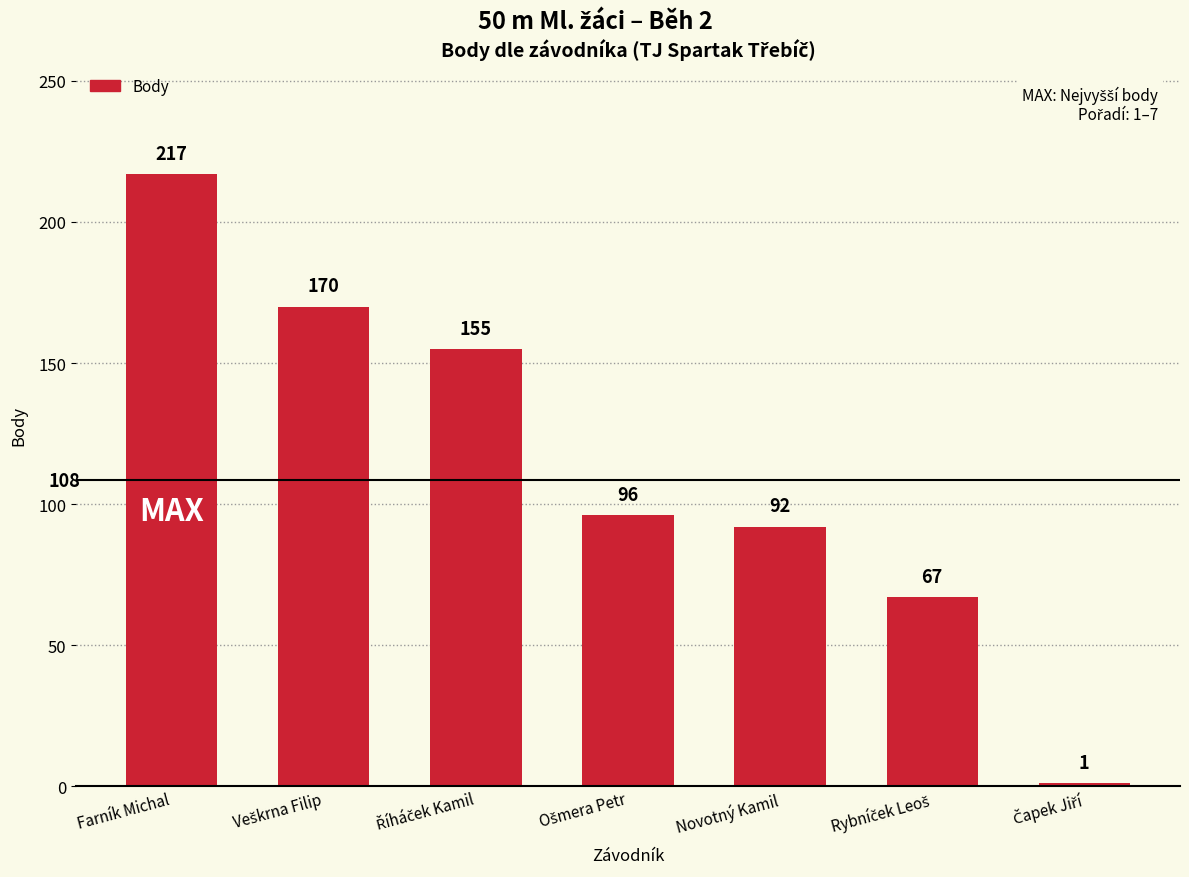

At which label does the data first exceed 96?

Farník Michal